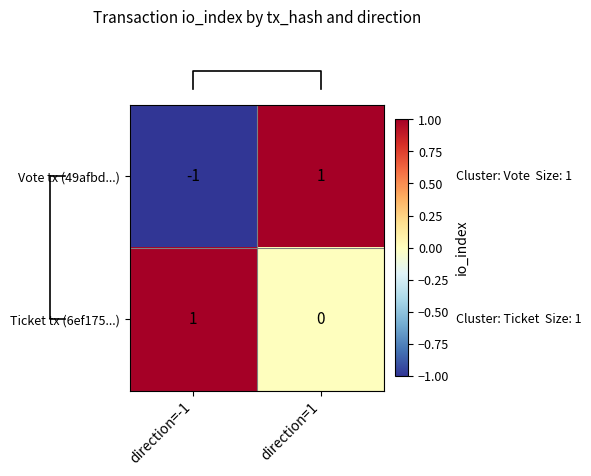

Count the number of data series in this chart.

2